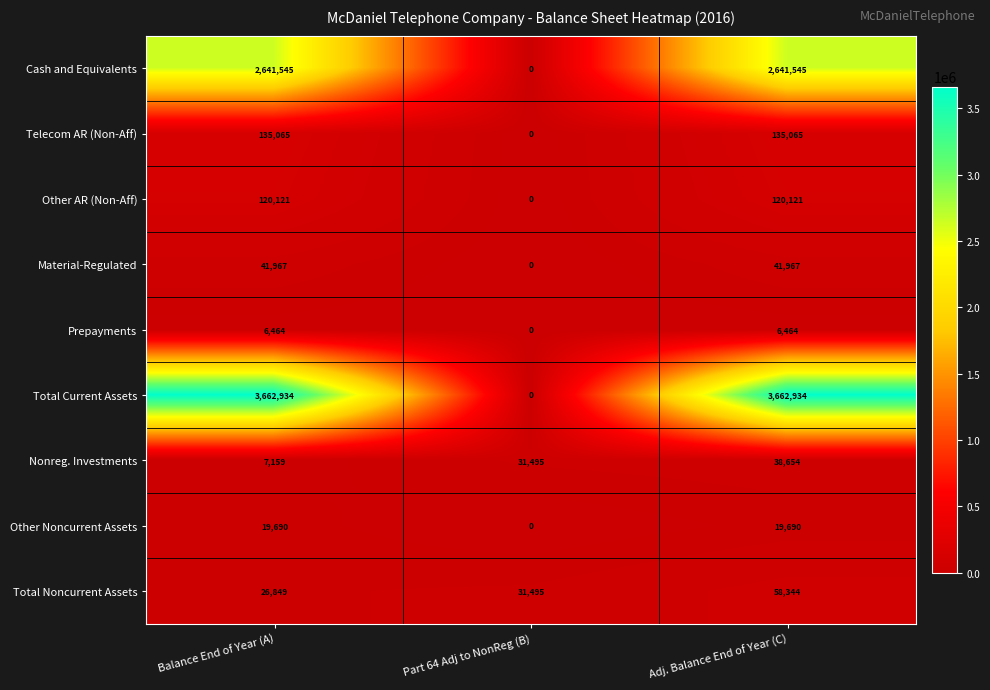

What is the maximum value shown in the chart?

3662934